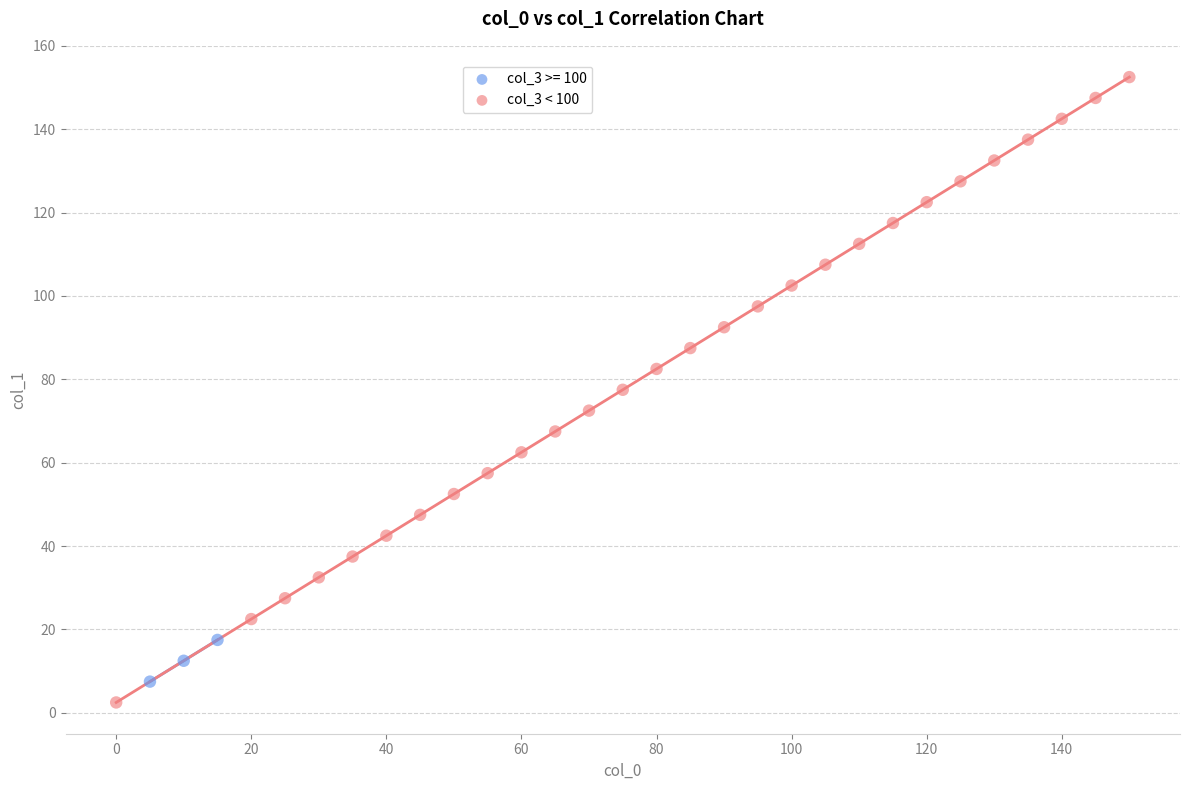

Which series has the largest Y range (max minus min)?

col_3 < 100